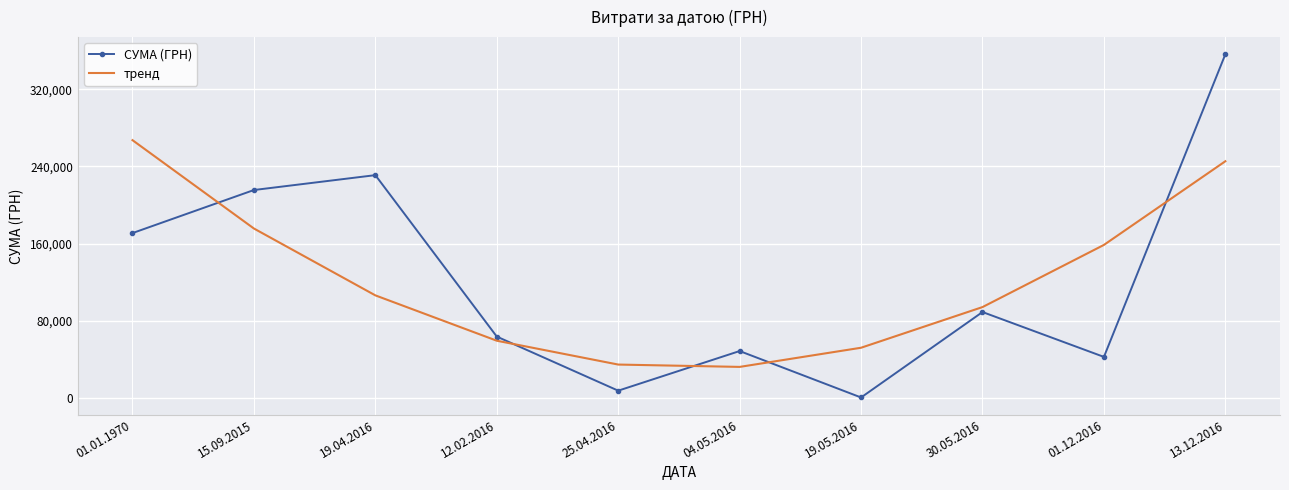

At which category is the sum across all series the highest?

13.12.2016